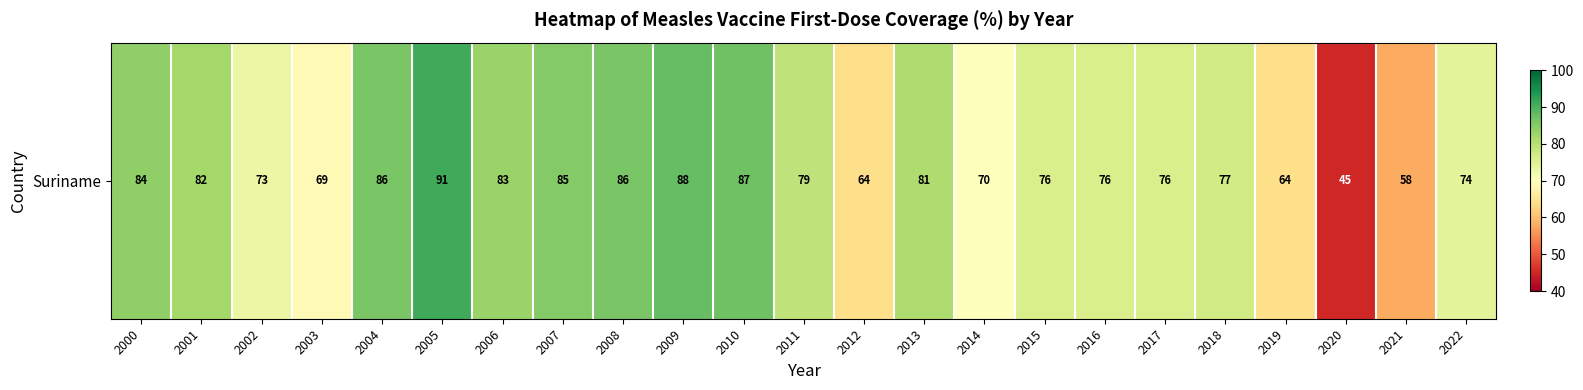

The value at 2004 is 86. True or false?

True